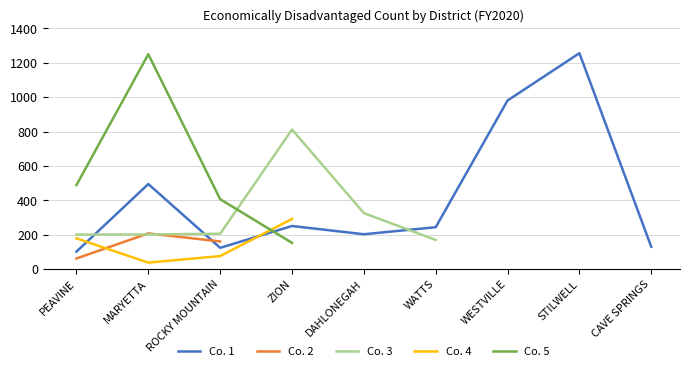

True or false: Co. 1 and Co. 2 intersect in this chart.

True